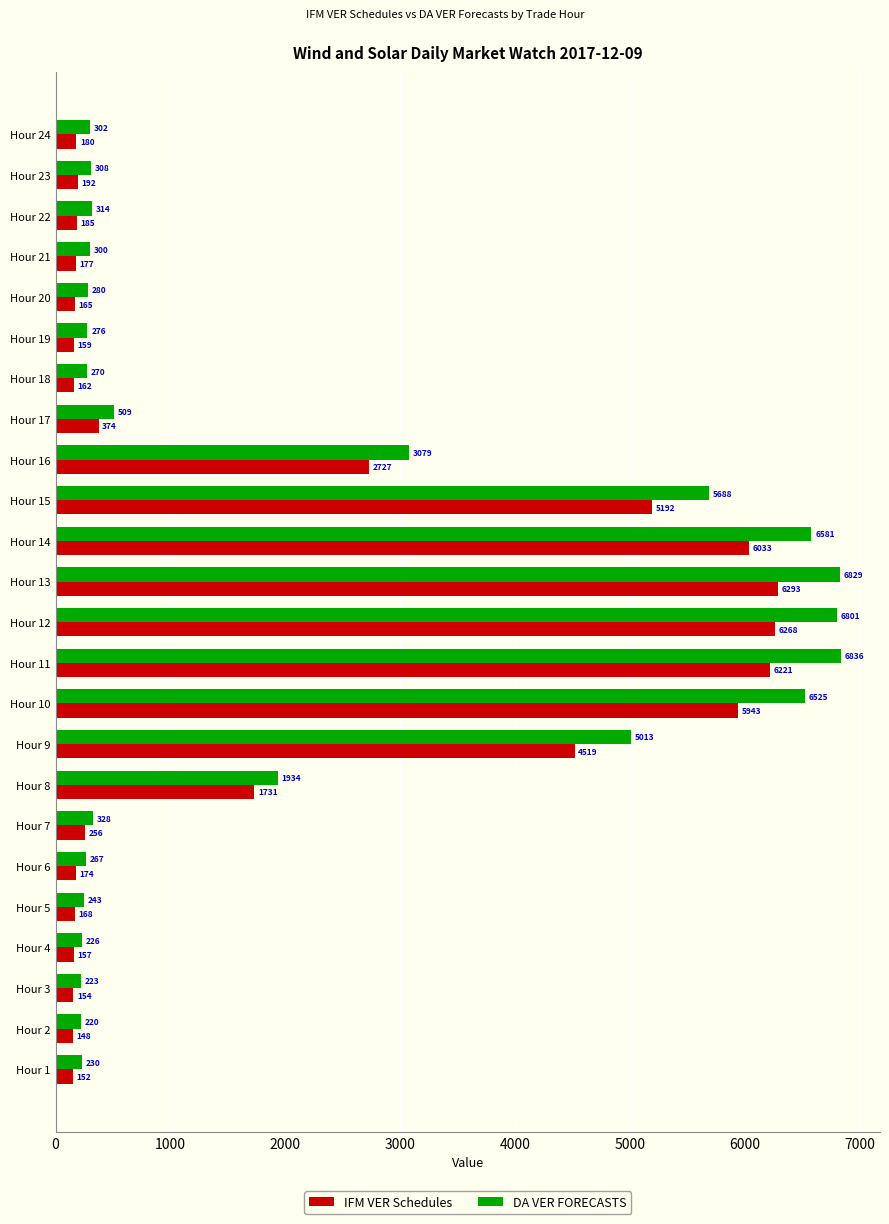

At which label is IFM VER Schedules closest to 3220?

Hour 16